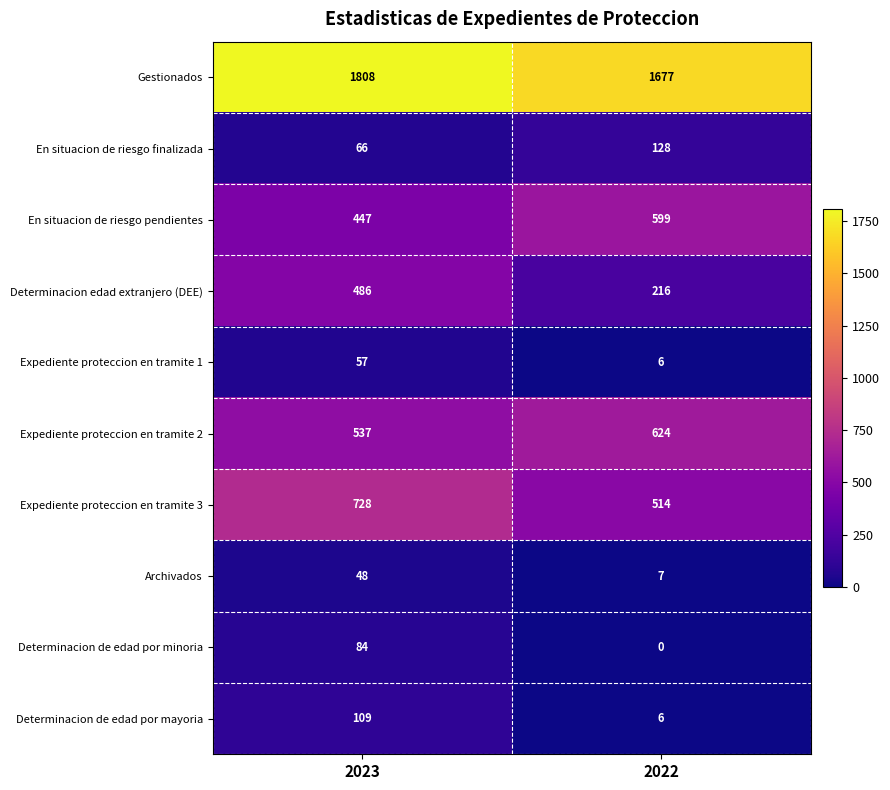

Reading left to right, extract all data points from this chart.

Gestionados: 2023=1808	2022=1677
En situacion de riesgo finalizada: 2023=66	2022=128
En situacion de riesgo pendientes: 2023=447	2022=599
Determinacion edad extranjero (DEE): 2023=486	2022=216
Expediente proteccion en tramite 1: 2023=57	2022=6
Expediente proteccion en tramite 2: 2023=537	2022=624
Expediente proteccion en tramite 3: 2023=728	2022=514
Archivados: 2023=48	2022=7
Determinacion de edad por minoria: 2023=84	2022=0
Determinacion de edad por mayoria: 2023=109	2022=6